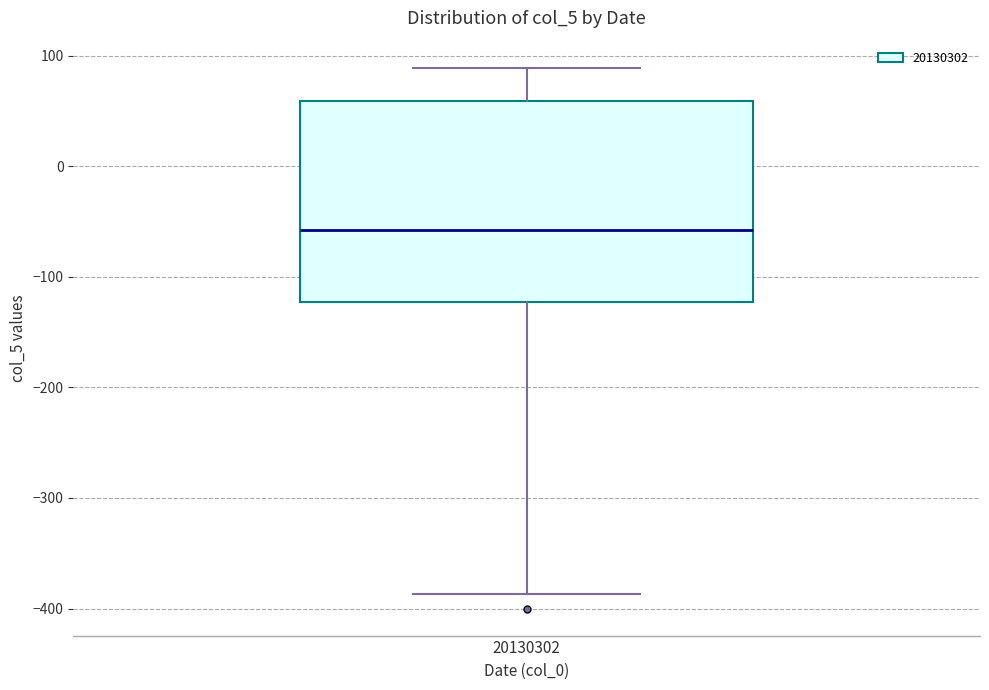

Read this box plot against the y-axis: the position of the median line, the range covered by the box, and the ends of both whiskers. The values are not printed on the chart, so give them approximately, as read against the axis.

median -60, box -120 to 60, whiskers -390 to 90